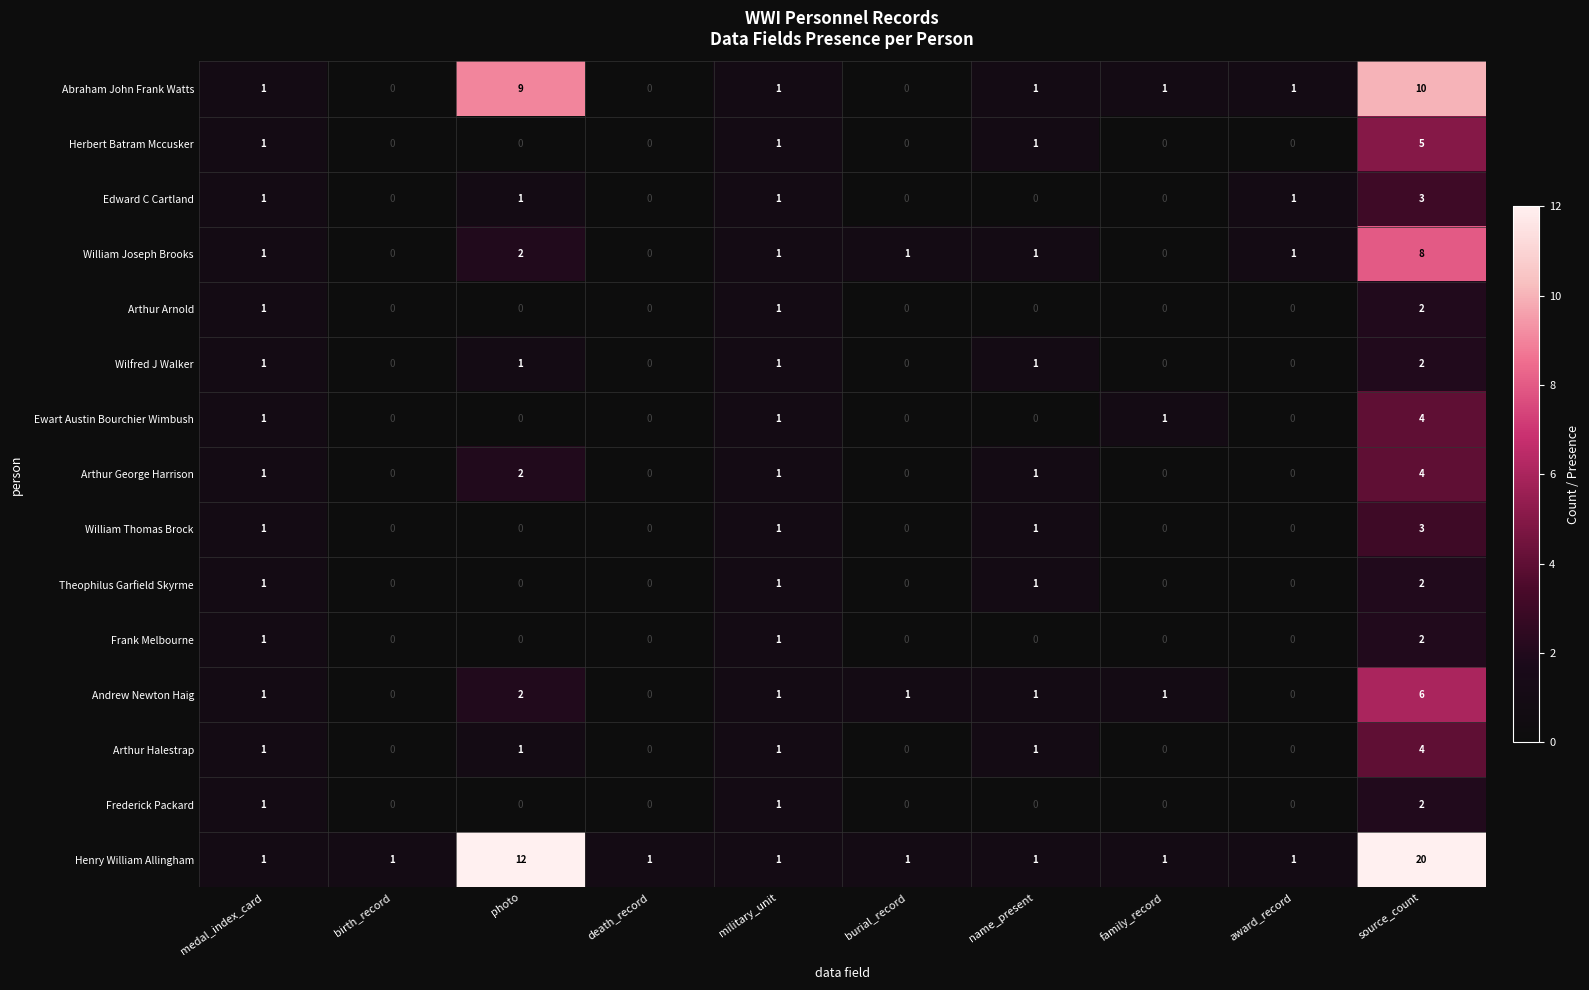

Is it true that Arthur Halestrap equals 0 at birth_record?

True